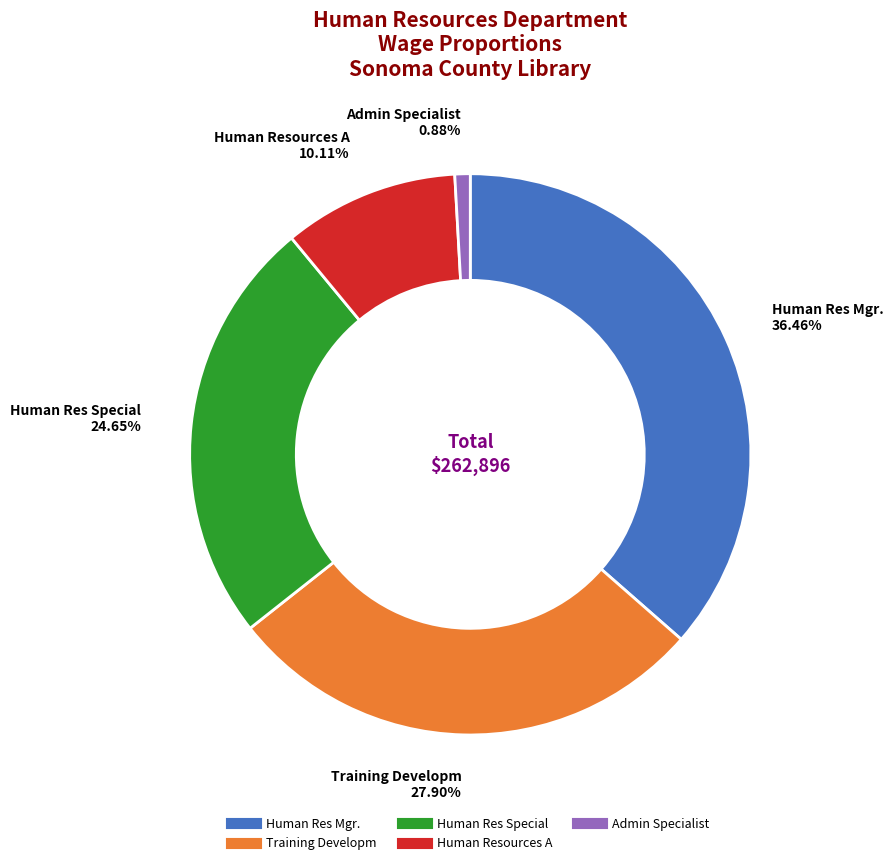

Count the number of slices in the pie.

5